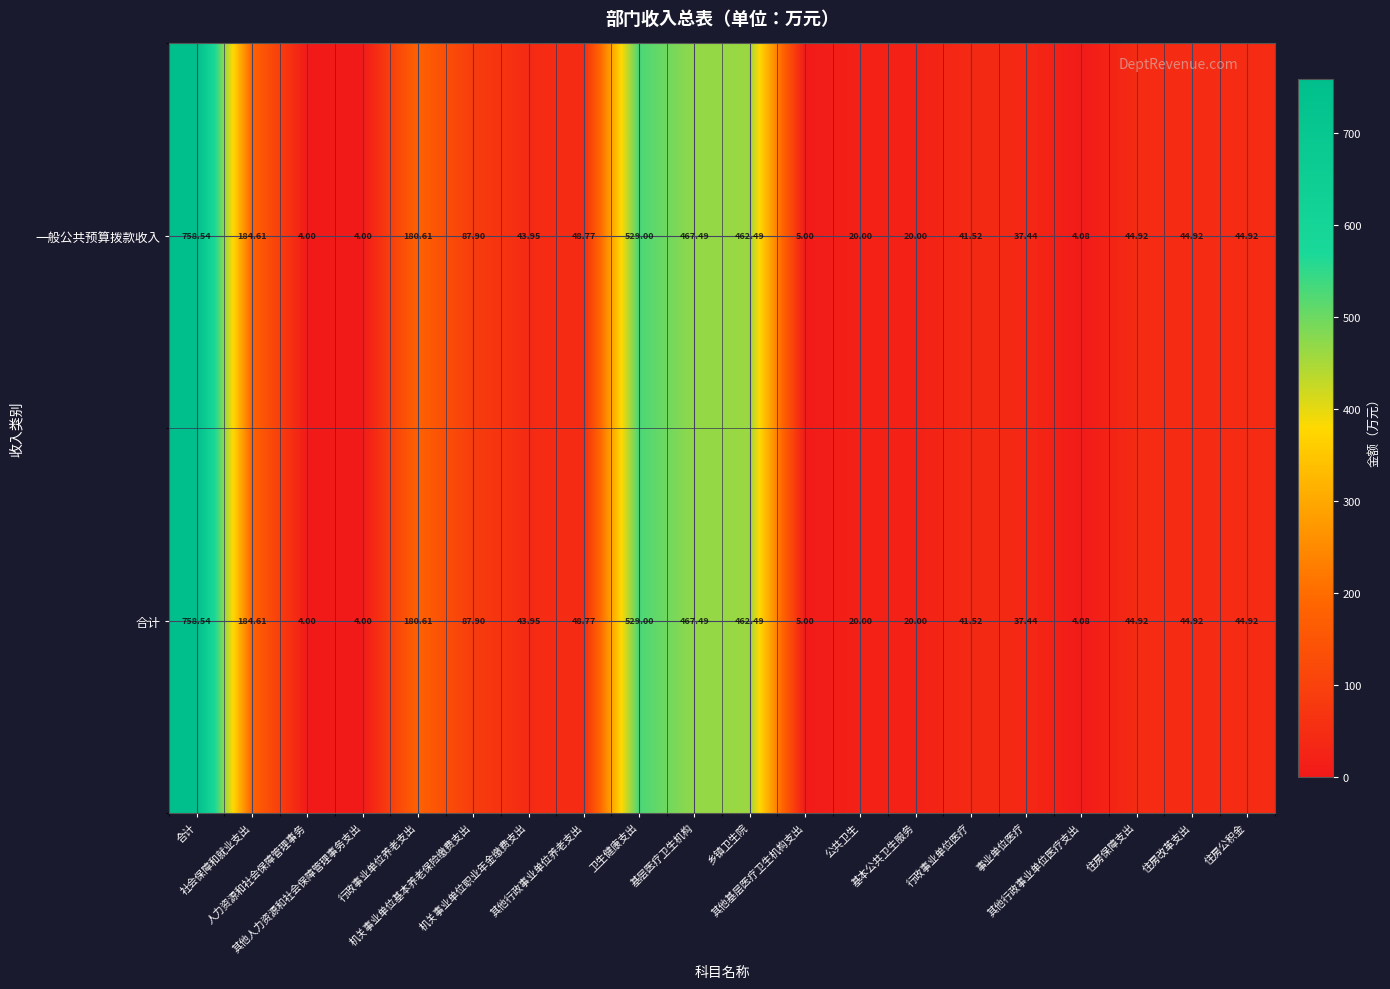

Which series has the largest total across all categories?

合计